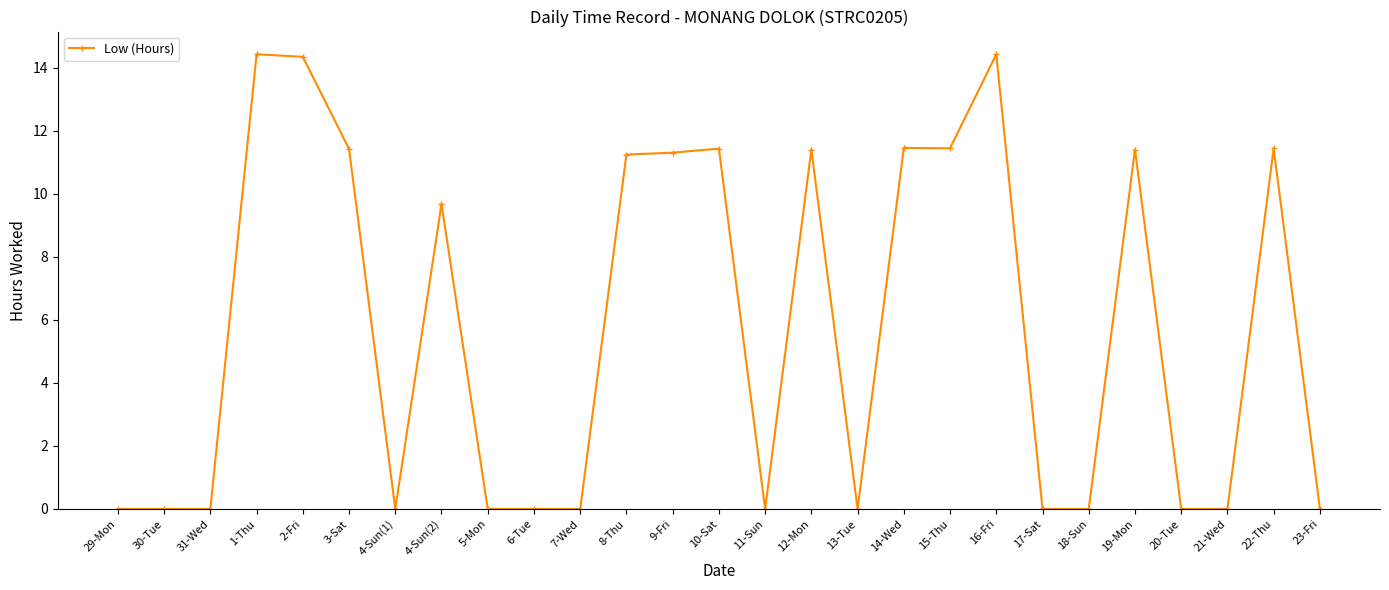

Count the number of categories in the chart.

27